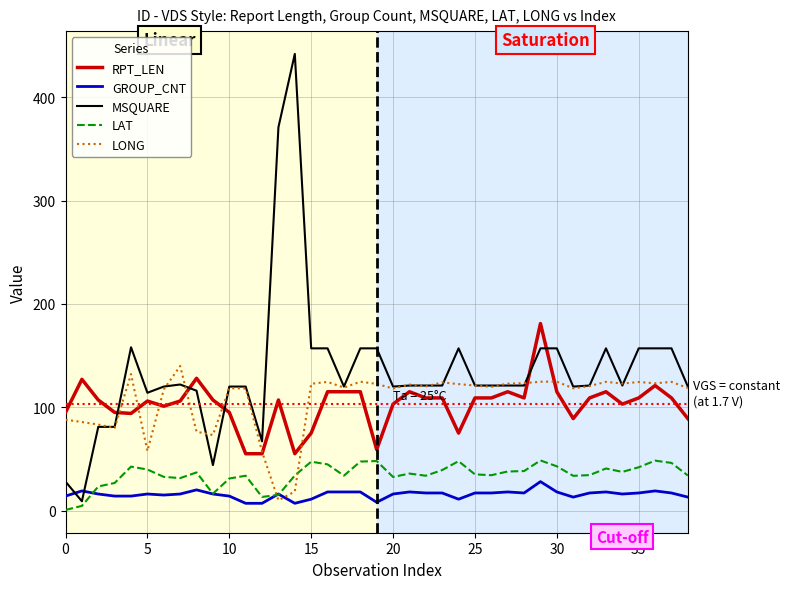

Which series ends up on top after the final intersection of RPT_LEN and MSQUARE?

MSQUARE